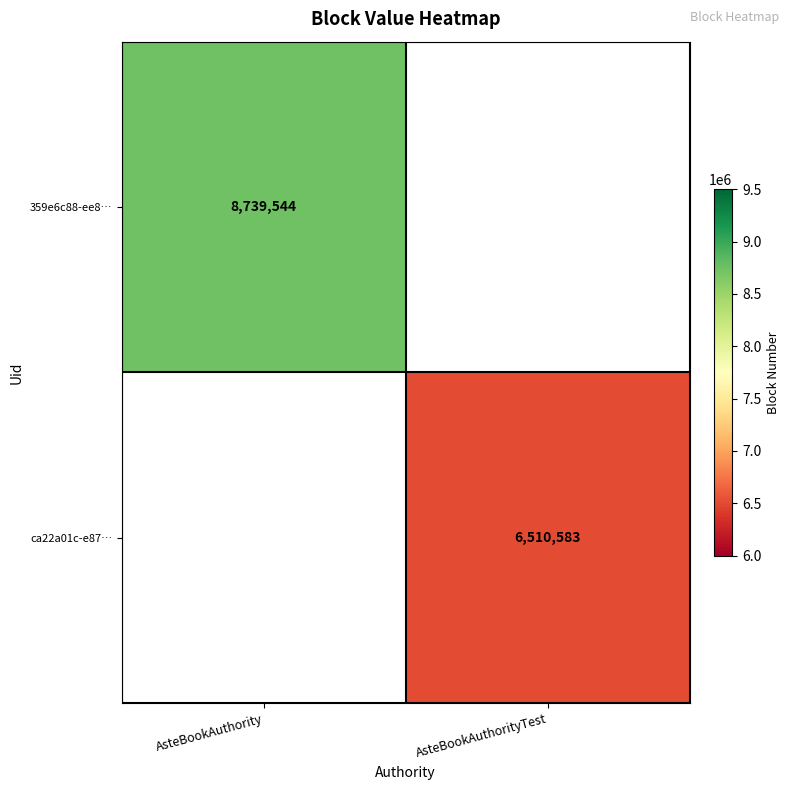

Is it true that ca22a01c-e87… equals 6510583 at AsteBookAuthorityTest?

True